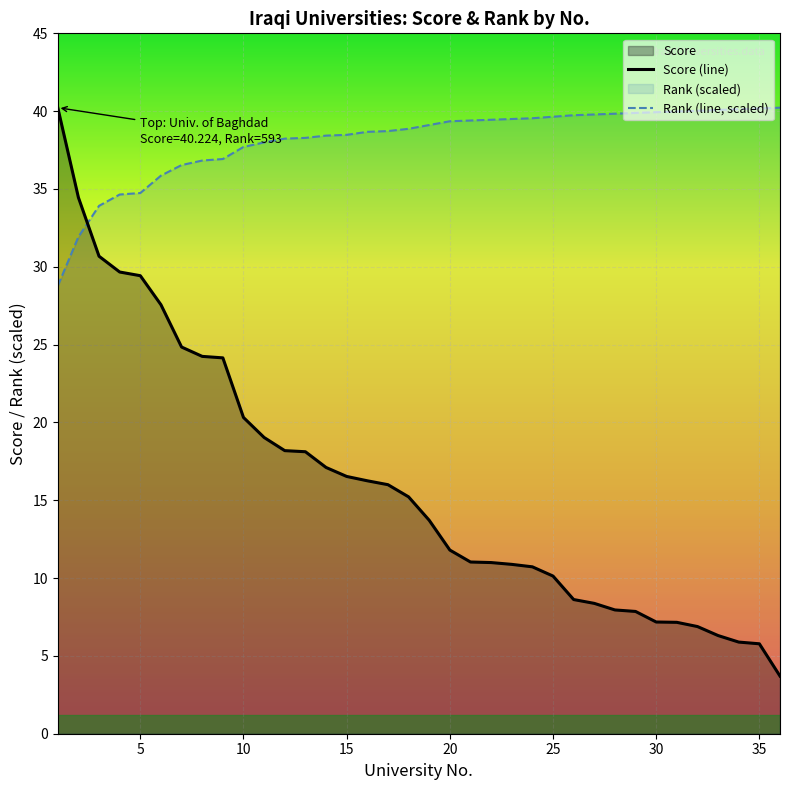

Which series has the widest spread of values?

Score (line)